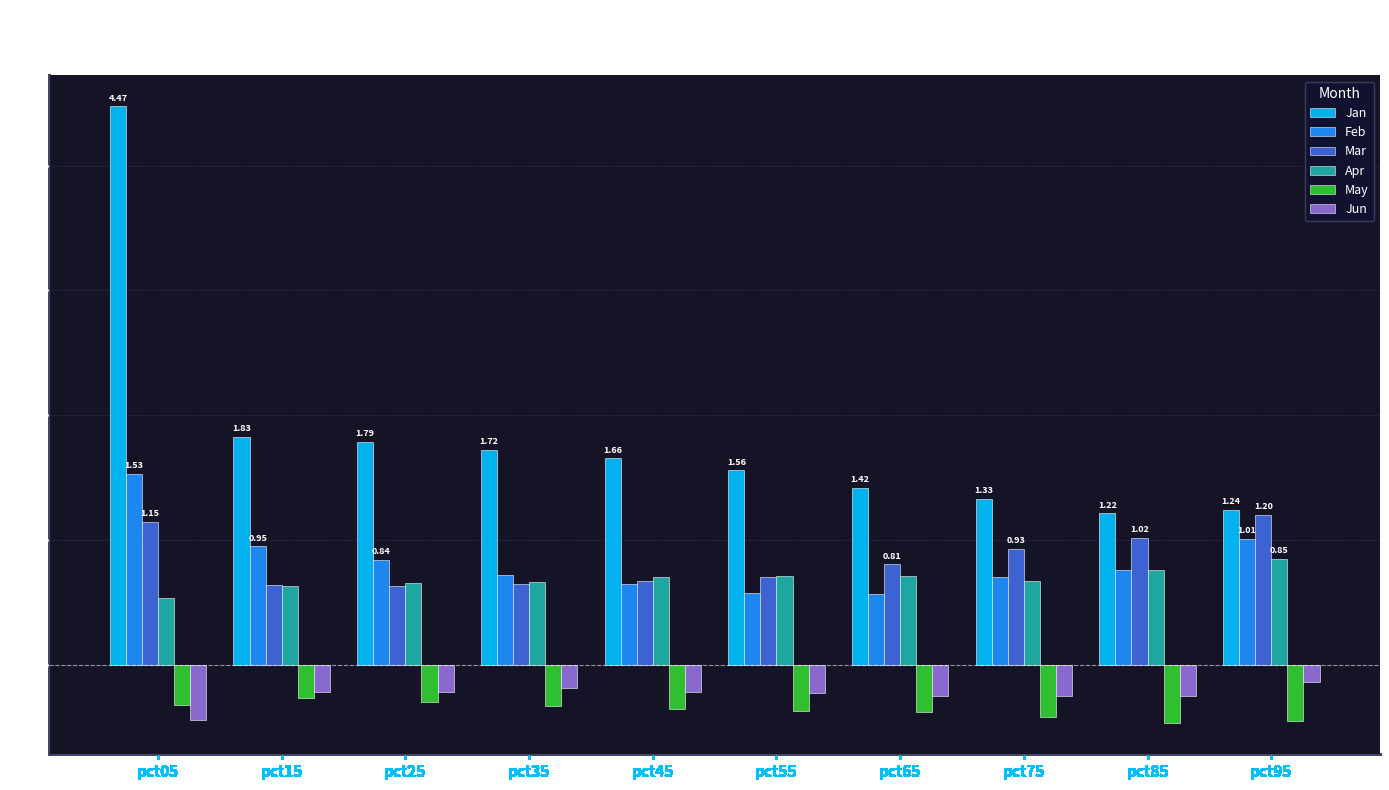

How many bars are there in total?

60